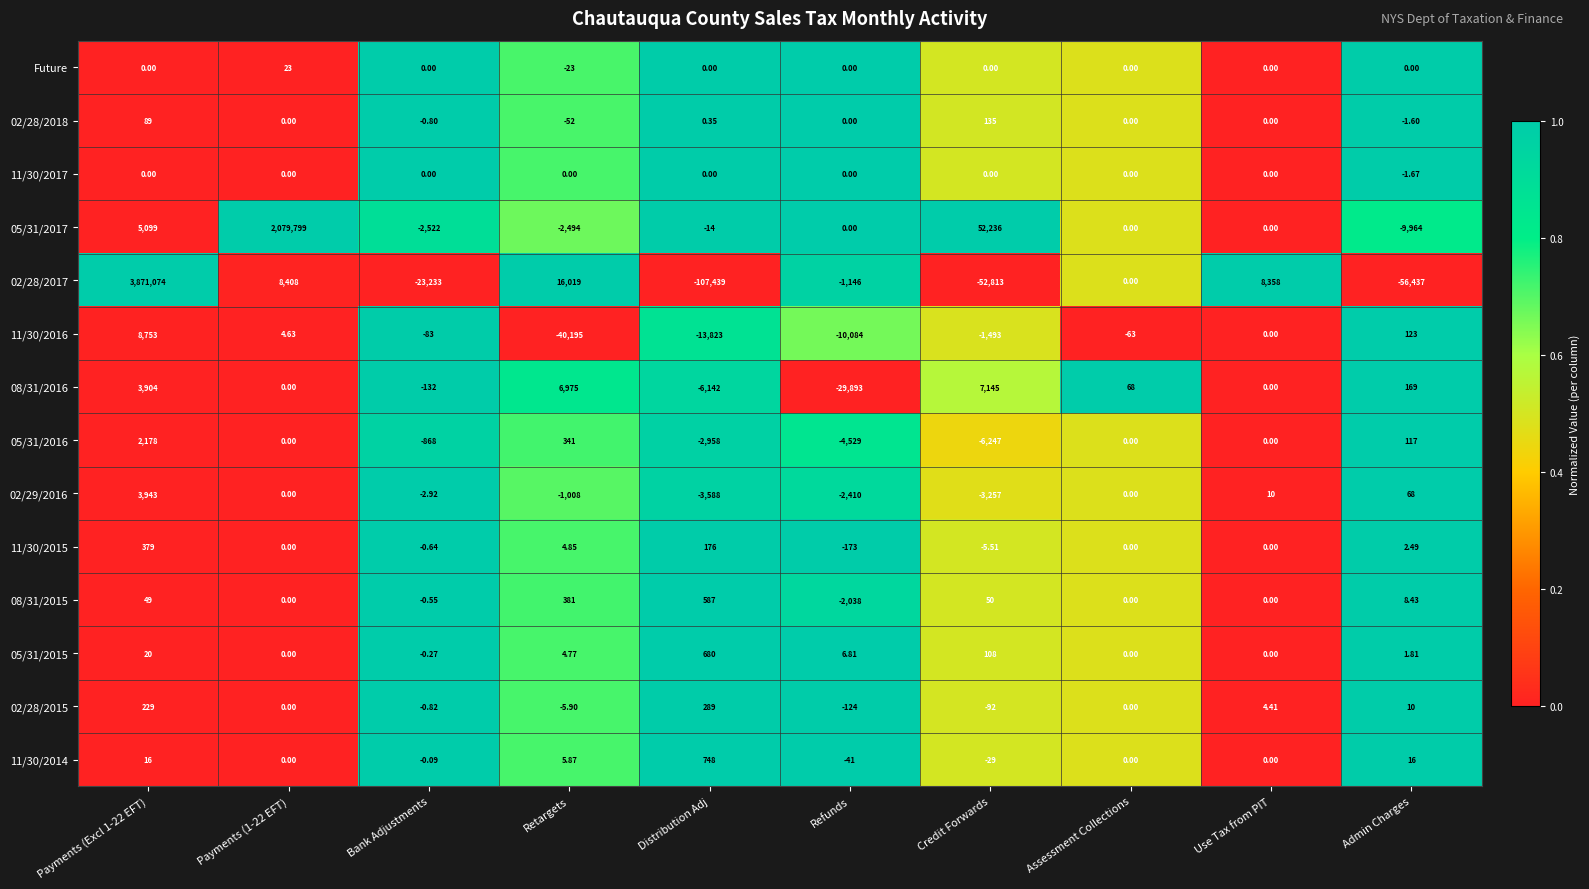

Is the value of 11/30/2017 at Bank Adjustments greater than the value of 08/31/2015 at Distribution Adj?

No